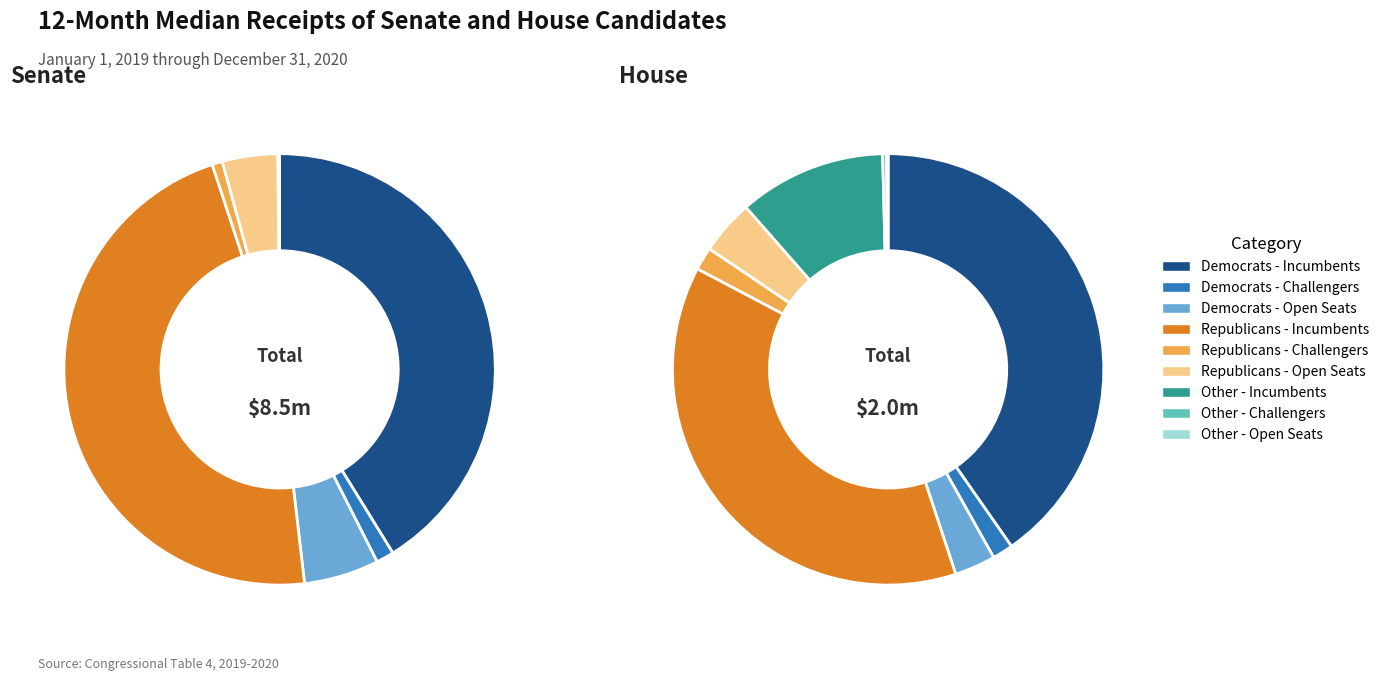

Rank the categories by value from lowest to highest.

Senate Other Incumbents, Senate Other Open Seats, House Other Open Seats, House Other Challengers, Senate Other Challengers, House Democrats Challengers, House Republicans Challengers, House Democrats Open Seats, Senate Republicans Challengers, House Republicans Open Seats, Senate Democrats Challengers, House Other Incumbents, Senate Republicans Open Seats, Senate Democrats Open Seats, House Republicans Incumbents, House Democrats Incumbents, Senate Democrats Incumbents, Senate Republicans Incumbents